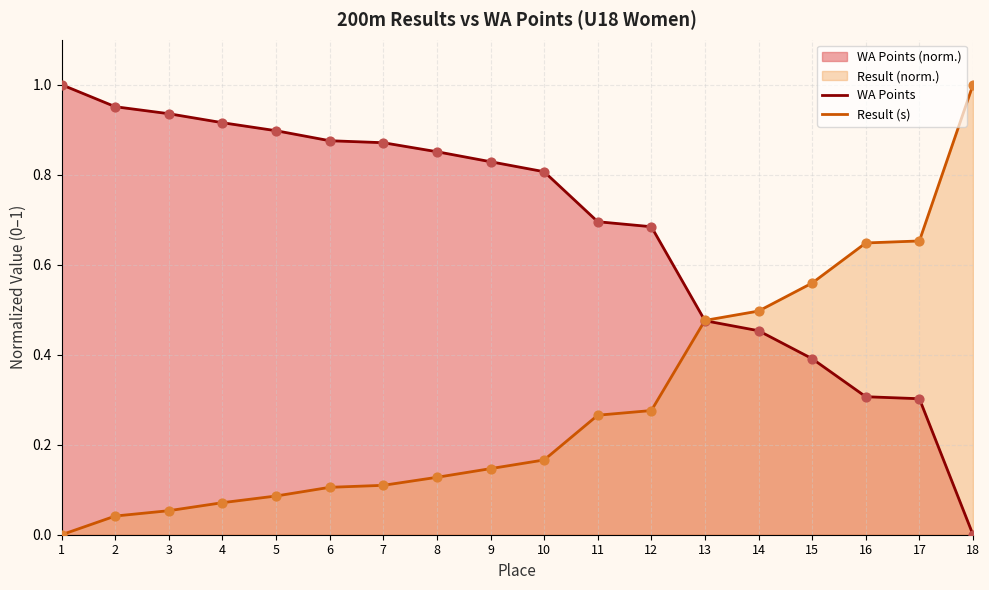

Is the value of Result (s) at 14 greater than the value of WA Points at 10?

No